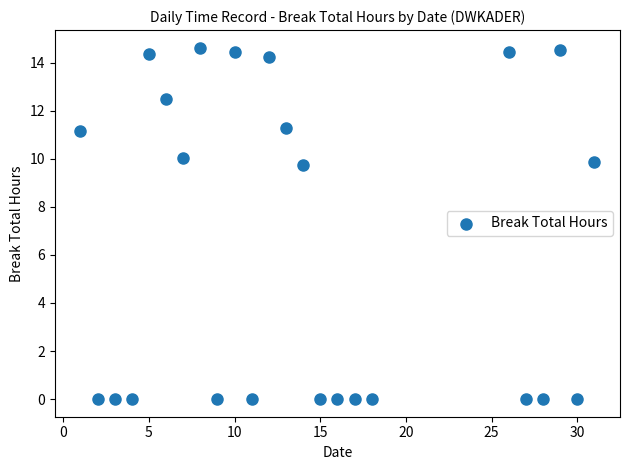

What is the range of Y values (max minus min)?

14.6